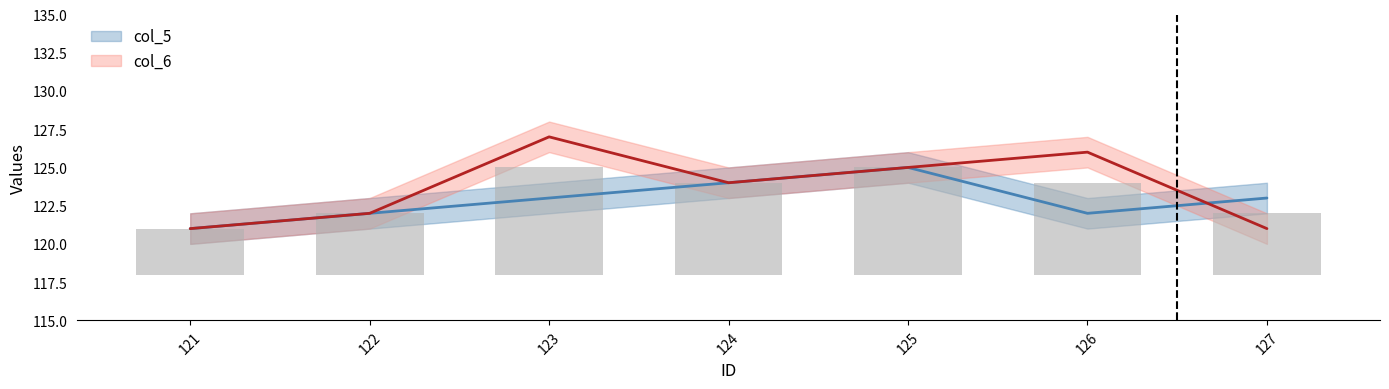

Reading left to right, transcribe all the data shown in this chart.

col_6: 121=121	122=122	123=127	124=124	125=125	126=126	127=121
col_5: 121=121	122=122	123=123	124=124	125=125	126=122	127=123